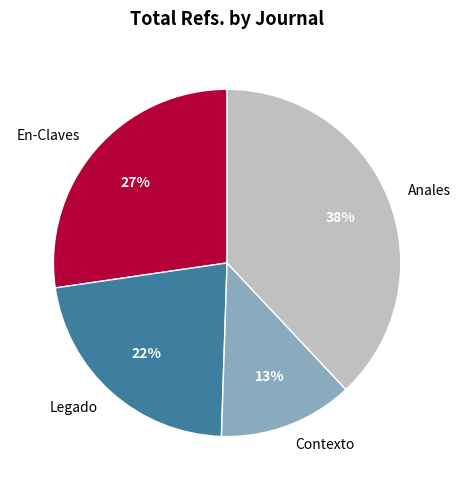

To the nearest percent, what is the average slice percentage?

25%